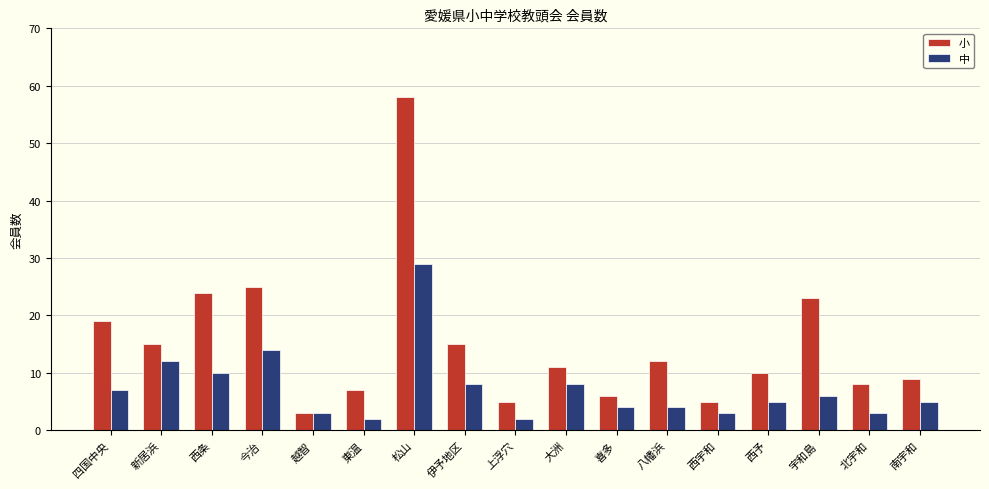

What is the label of the 8th bar from the right?

大洲